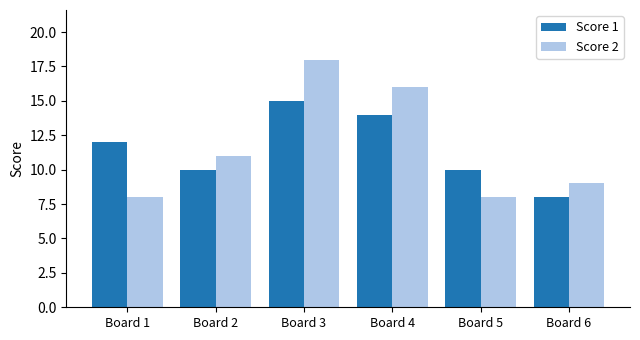

How many bars are there in total?

12